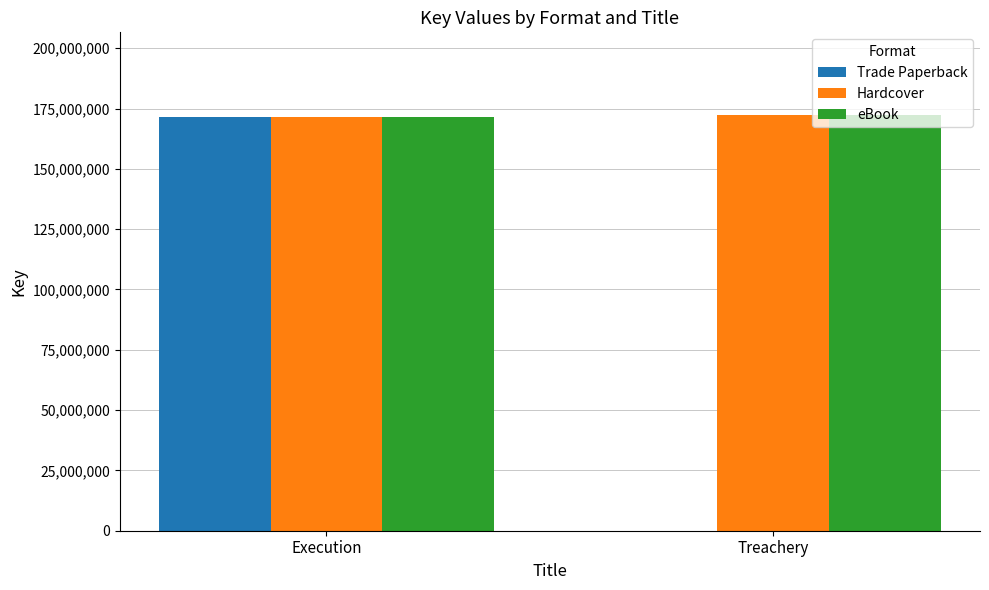

Are the bars horizontal?

No